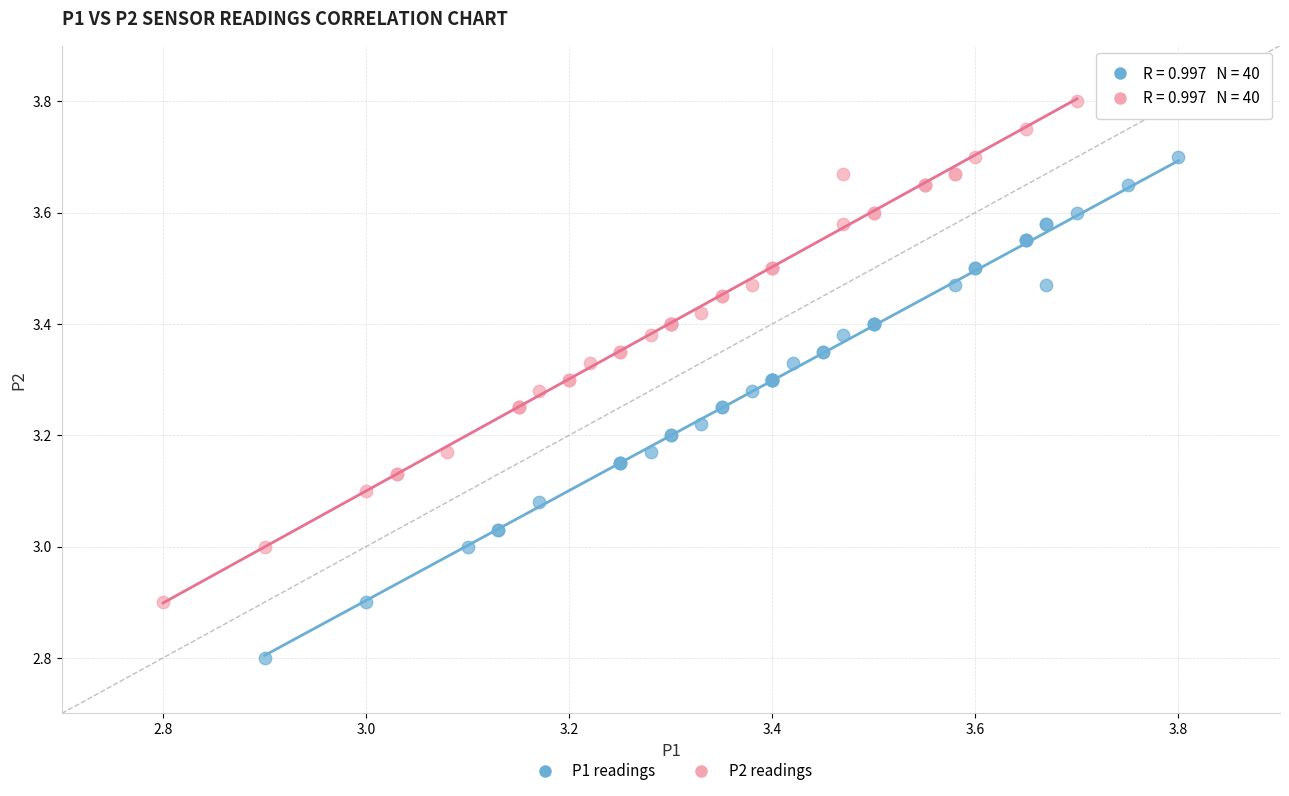

Which series reaches the minimum Y coordinate?

P1 readings